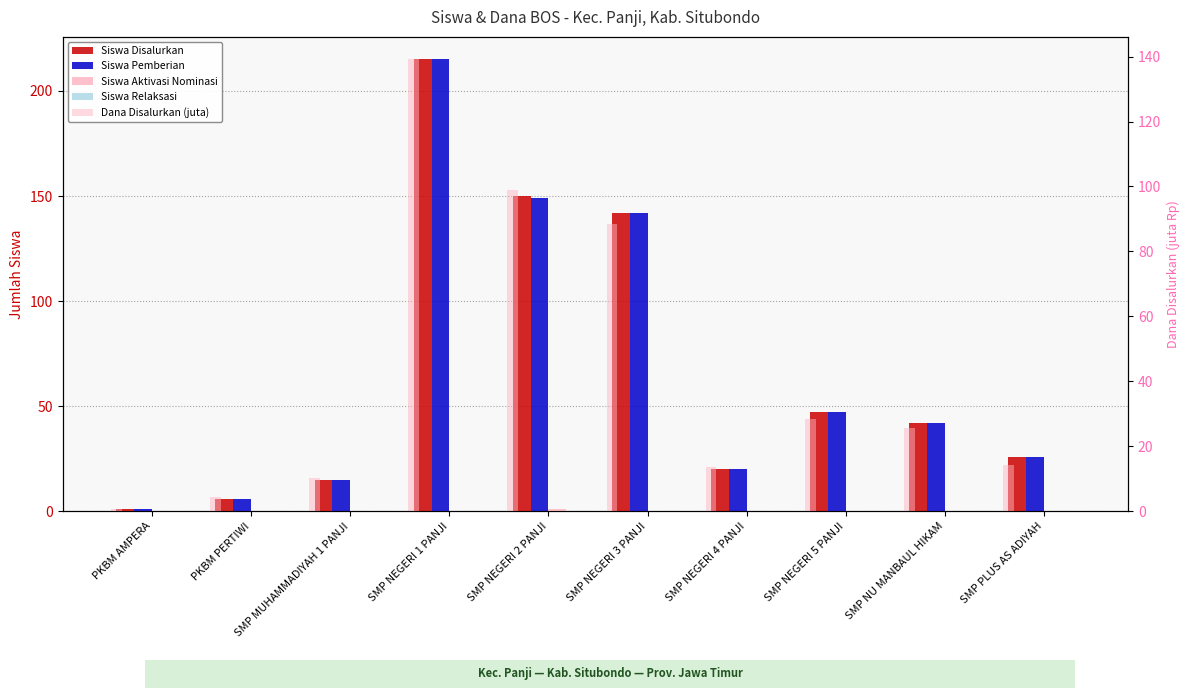

Reading right to left, what are all the values shown in this chart?

Siswa Disalurkan: SMP PLUS AS ADIYAH=26.0	SMP NU MANBAUL HIKAM=42.0	SMP NEGERI 5 PANJI=47.0	SMP NEGERI 4 PANJI=20.0	SMP NEGERI 3 PANJI=142.0	SMP NEGERI 2 PANJI=150.0	SMP NEGERI 1 PANJI=215.0	SMP MUHAMMADIYAH 1 PANJI=15.0	PKBM PERTIWI=6.0	PKBM AMPERA=1.0
Siswa Pemberian: SMP PLUS AS ADIYAH=26.0	SMP NU MANBAUL HIKAM=42.0	SMP NEGERI 5 PANJI=47.0	SMP NEGERI 4 PANJI=20.0	SMP NEGERI 3 PANJI=142.0	SMP NEGERI 2 PANJI=149.0	SMP NEGERI 1 PANJI=215.0	SMP MUHAMMADIYAH 1 PANJI=15.0	PKBM PERTIWI=6.0	PKBM AMPERA=1.0
Siswa Aktivasi Nominasi: SMP PLUS AS ADIYAH=0.0	SMP NU MANBAUL HIKAM=0.0	SMP NEGERI 5 PANJI=0.0	SMP NEGERI 4 PANJI=0.0	SMP NEGERI 3 PANJI=0.0	SMP NEGERI 2 PANJI=1.0	SMP NEGERI 1 PANJI=0.0	SMP MUHAMMADIYAH 1 PANJI=0.0	PKBM PERTIWI=0.0	PKBM AMPERA=0.0
Siswa Relaksasi: SMP PLUS AS ADIYAH=0.0	SMP NU MANBAUL HIKAM=0.0	SMP NEGERI 5 PANJI=0.0	SMP NEGERI 4 PANJI=0.0	SMP NEGERI 3 PANJI=0.0	SMP NEGERI 2 PANJI=0.0	SMP NEGERI 1 PANJI=0.0	SMP MUHAMMADIYAH 1 PANJI=0.0	PKBM PERTIWI=0.0	PKBM AMPERA=0.0
Dana Disalurkan (juta): SMP PLUS AS ADIYAH=14.2	SMP NU MANBAUL HIKAM=25.5	SMP NEGERI 5 PANJI=28.5	SMP NEGERI 4 PANJI=13.5	SMP NEGERI 3 PANJI=88.5	SMP NEGERI 2 PANJI=99.0	SMP NEGERI 1 PANJI=139.1	SMP MUHAMMADIYAH 1 PANJI=10.1	PKBM PERTIWI=4.5	PKBM AMPERA=0.8